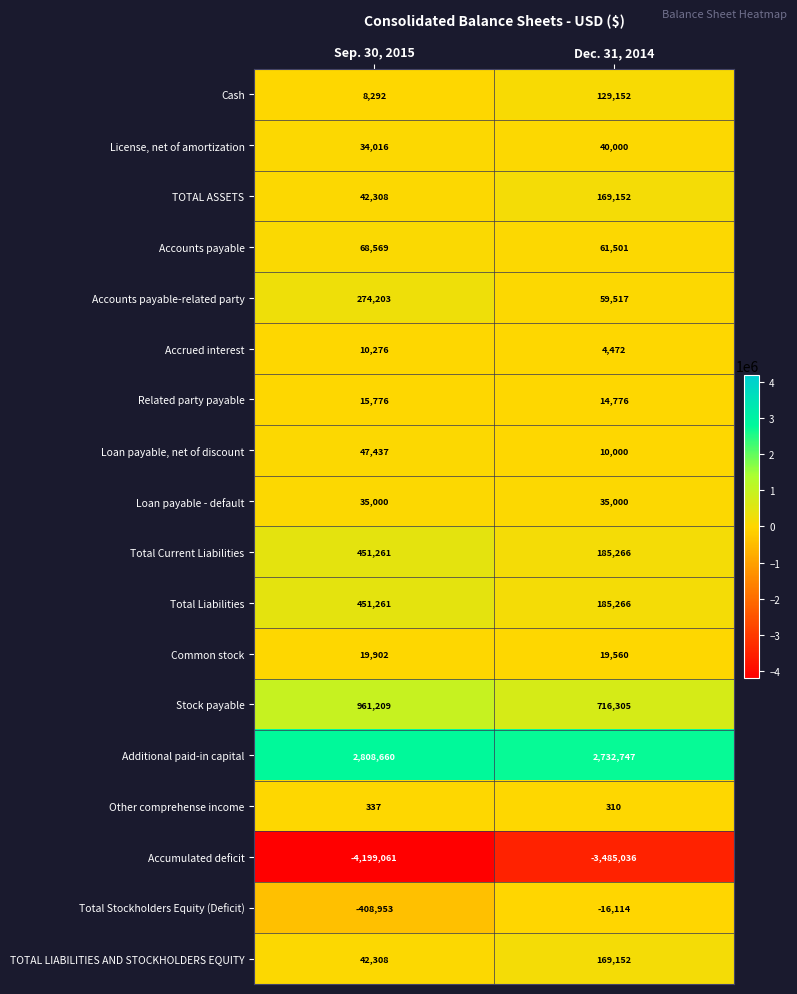

True or false: Related party payable has a value of 6260 at Dec. 31, 2014.

False